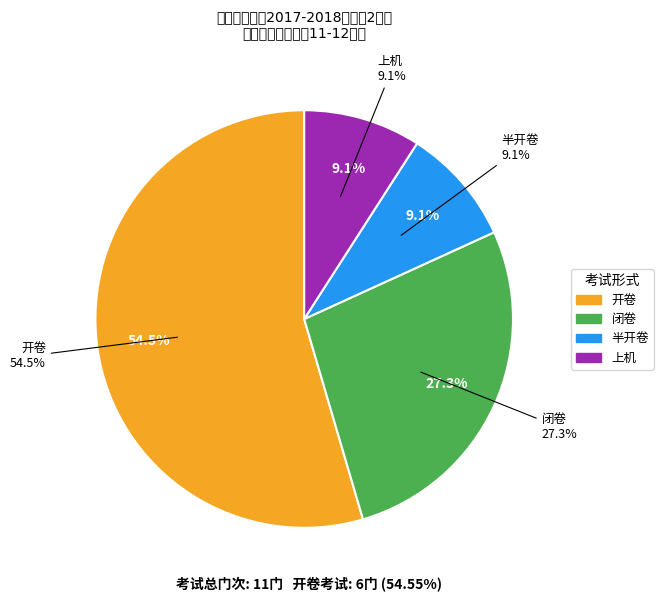

What is the smallest slice in the pie chart?

半开卷